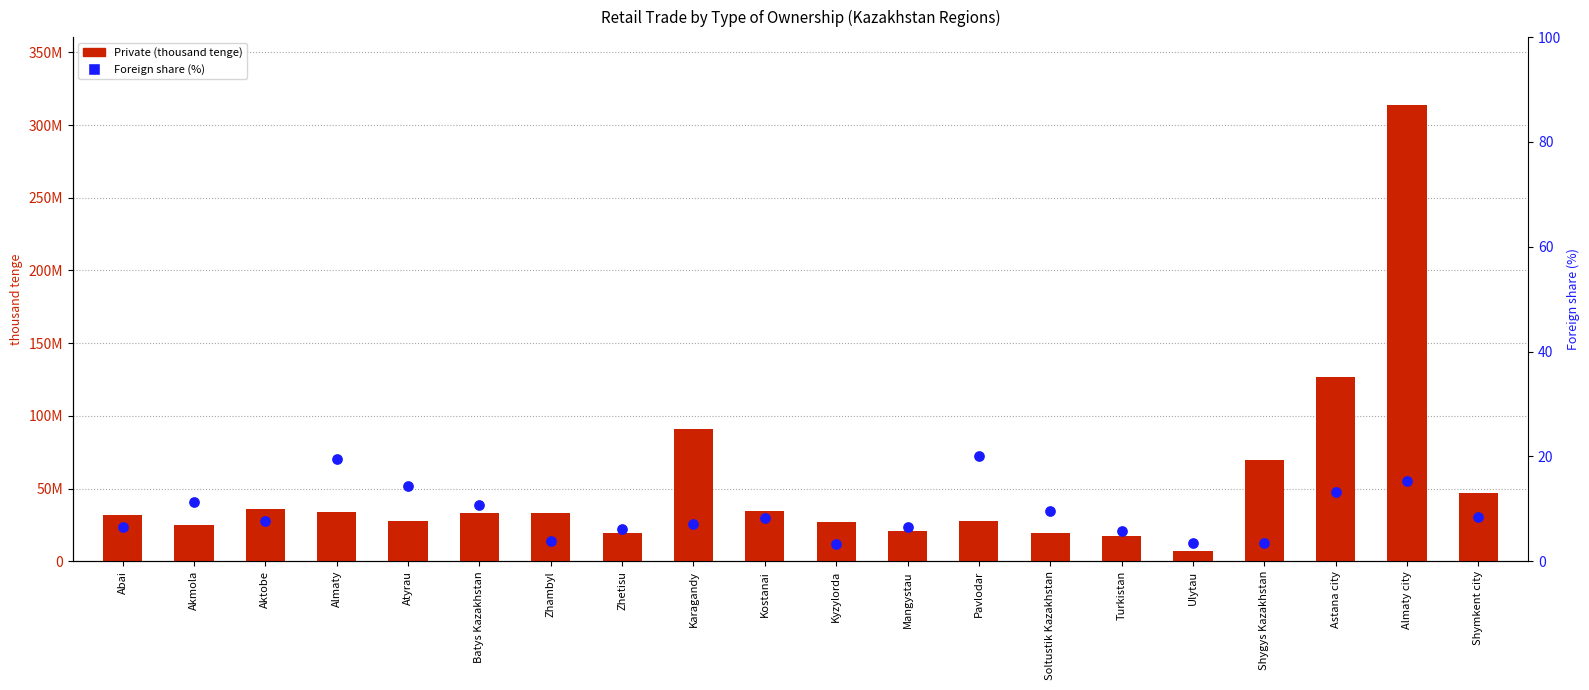

At which category is the sum across all series the highest?

Almaty city